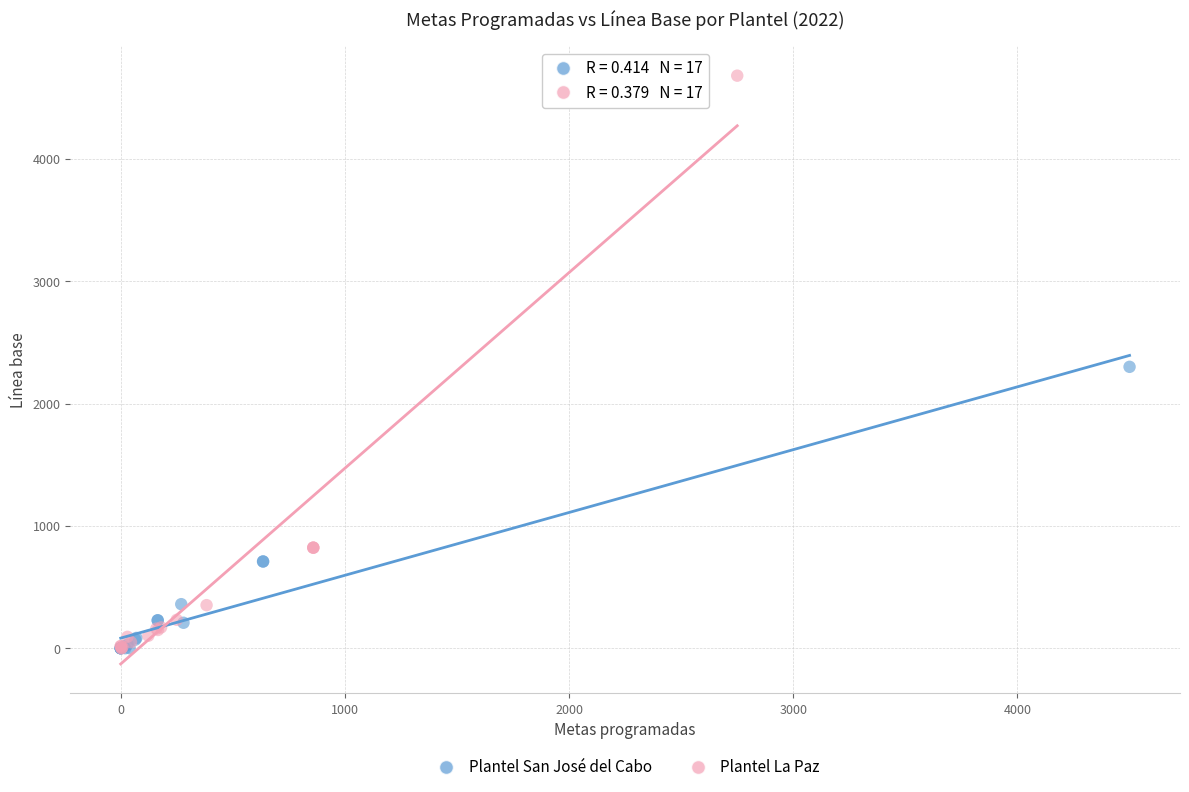

What are all the series names shown in the legend?

Plantel San José del Cabo, Plantel La Paz